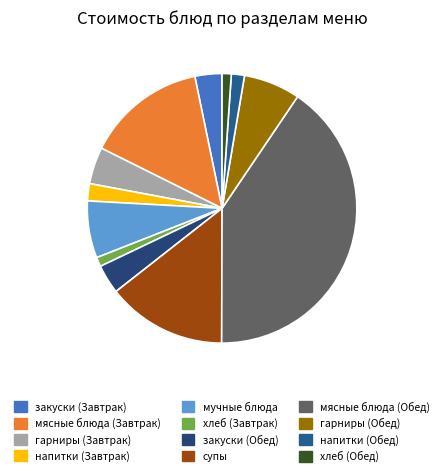

To the nearest percent, what is the combined percentage of хлеб (Обед) and мучные блюда?

8%